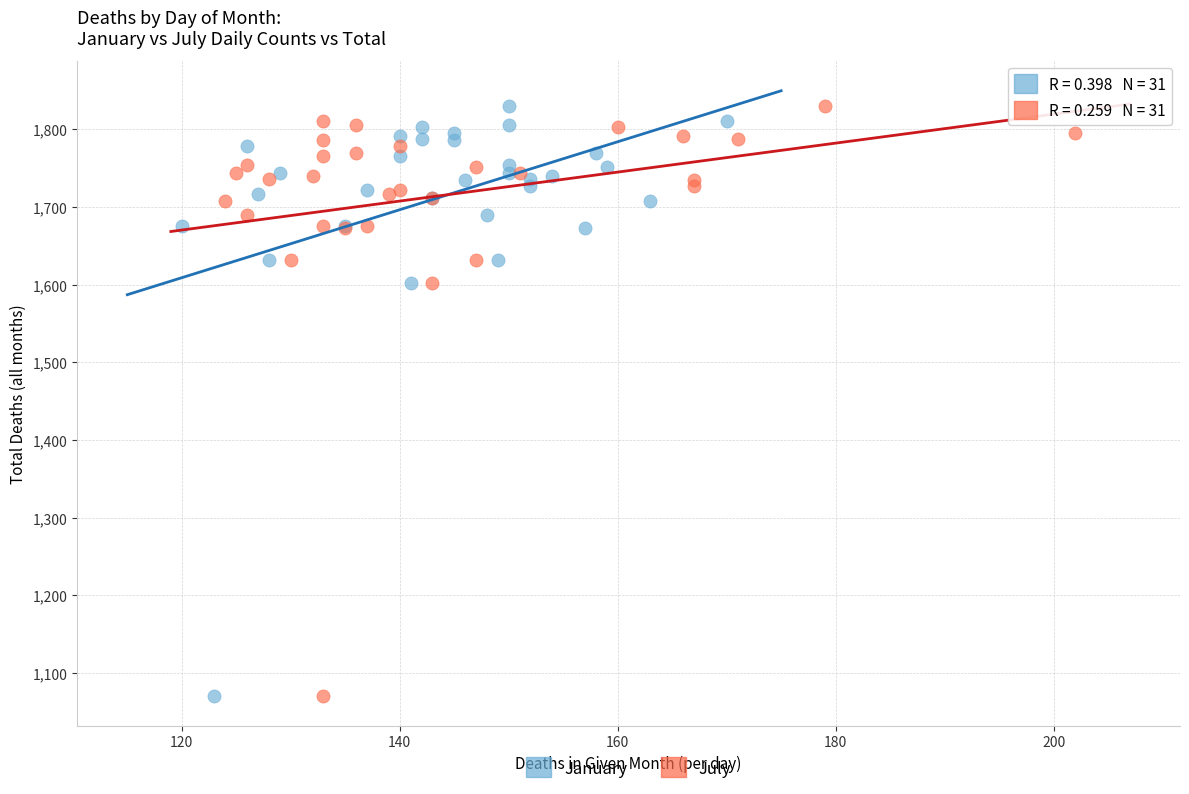

What are all the series names shown in the legend?

January, July